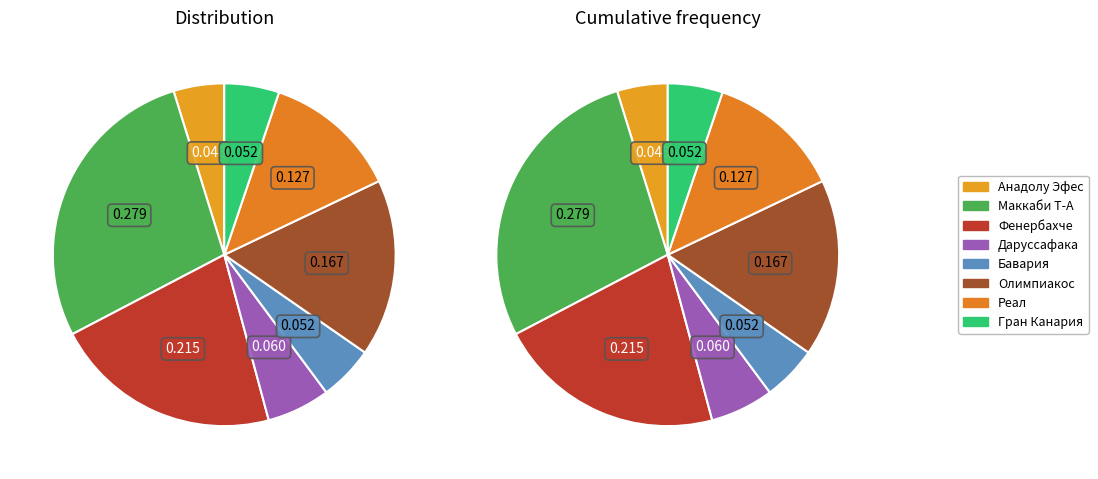

To the nearest percent, what is the average slice percentage?

12%